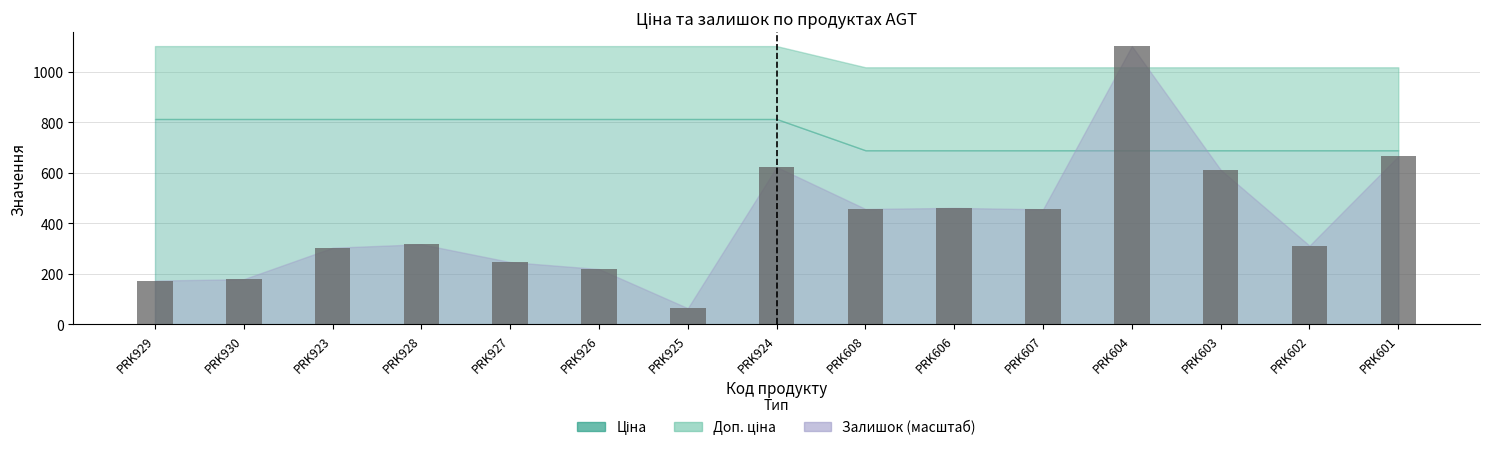

How many data points are less than 316?

7